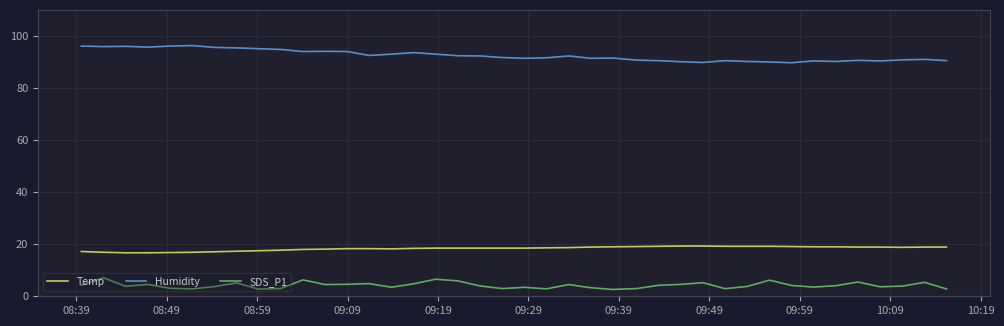

Rank the series by their average value, from lowest to highest.

SDS_P1, Temp, Humidity